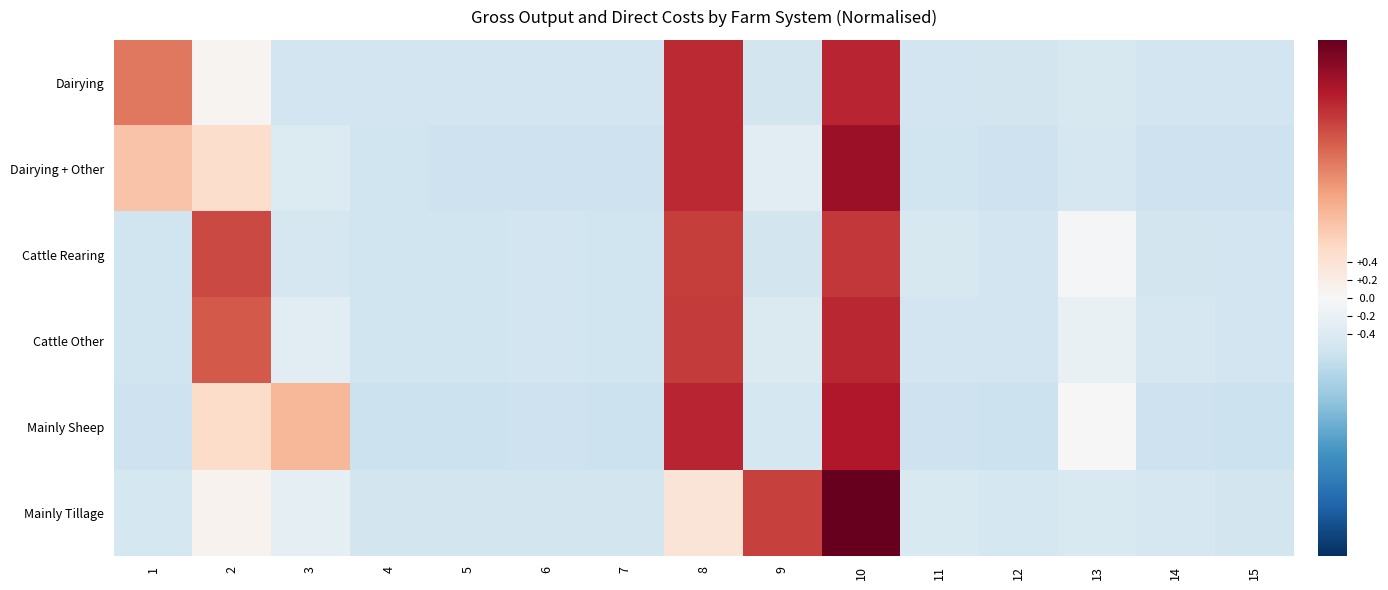

Reading right to left, transcribe all the data shown in this chart.

Dairying: 15=-0.6	14=-0.5	13=-0.5	12=-0.5	11=-0.6	10=2.2	9=-0.5	8=2.2	7=-0.6	6=-0.6	5=-0.6	4=-0.6	3=-0.5	2=0.1	1=1.5
Dairying + Other: 15=-0.6	14=-0.6	13=-0.5	12=-0.6	11=-0.6	10=2.5	9=-0.3	8=2.2	7=-0.6	6=-0.6	5=-0.6	4=-0.6	3=-0.4	2=0.5	1=0.8
Cattle Rearing: 15=-0.6	14=-0.5	13=-0.0	12=-0.6	11=-0.5	10=2.0	9=-0.5	8=2.0	7=-0.6	6=-0.5	5=-0.6	4=-0.6	3=-0.5	2=1.9	1=-0.6
Cattle Other: 15=-0.6	14=-0.5	13=-0.2	12=-0.6	11=-0.5	10=2.2	9=-0.4	8=2.0	7=-0.6	6=-0.6	5=-0.6	4=-0.6	3=-0.3	2=1.8	1=-0.6
Mainly Sheep: 15=-0.6	14=-0.6	13=0.0	12=-0.6	11=-0.6	10=2.3	9=-0.5	8=2.2	7=-0.6	6=-0.6	5=-0.6	4=-0.6	3=1.0	2=0.5	1=-0.6
Mainly Tillage: 15=-0.5	14=-0.5	13=-0.4	12=-0.5	11=-0.4	10=2.9	9=2.0	8=0.4	7=-0.5	6=-0.5	5=-0.5	4=-0.5	3=-0.3	2=0.1	1=-0.5